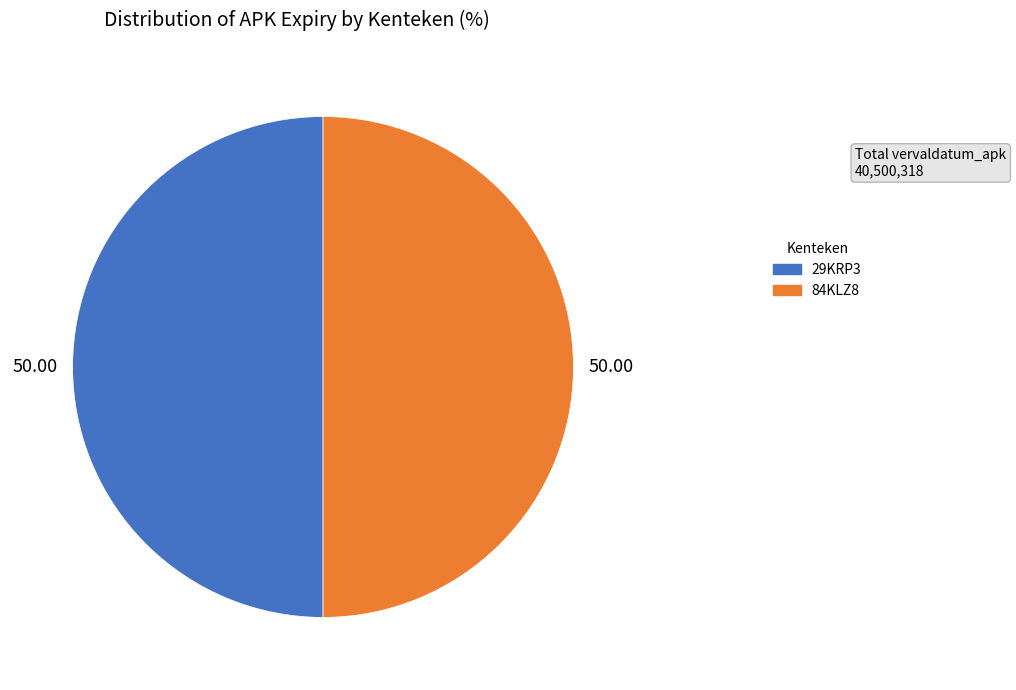

True or false: 84KLZ8 accounts for 50% of the total.

True